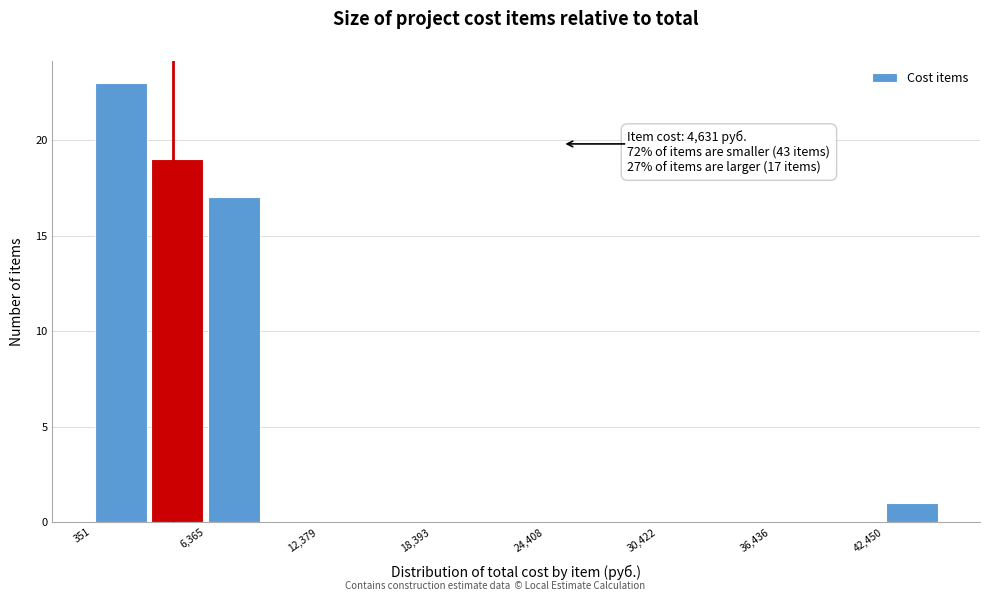

Around what value on the x-axis is the tallest bar? Give the approximate position of its centre, as read against the axis.

2000